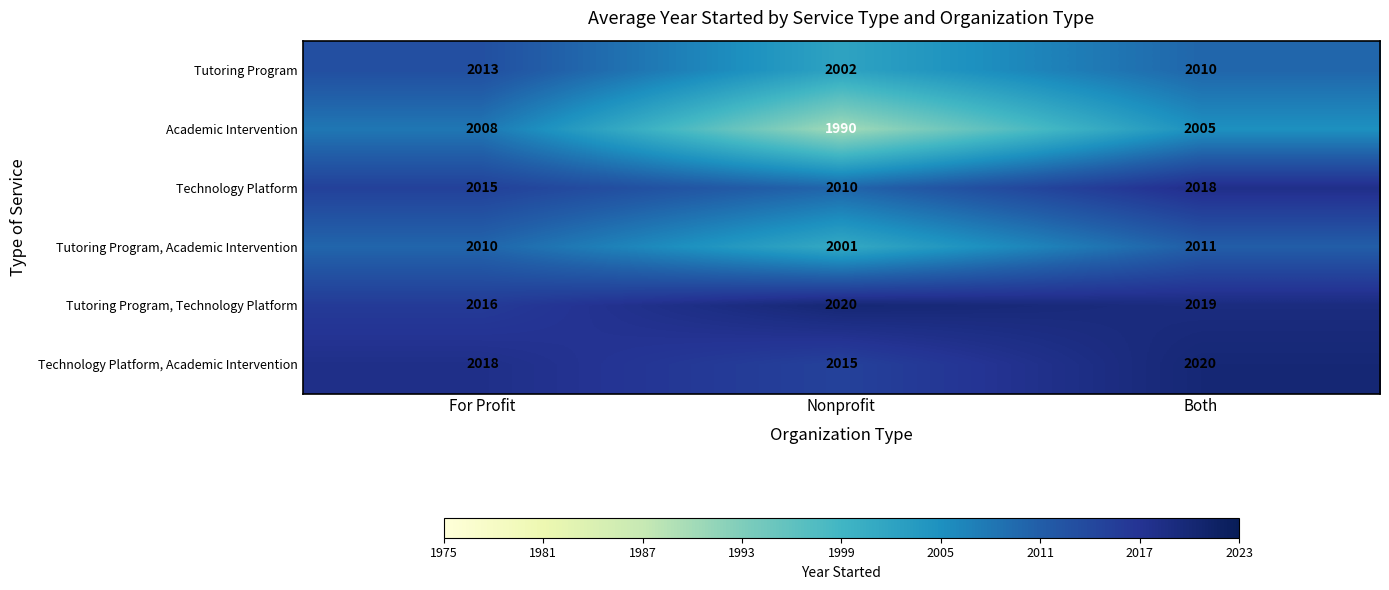

Which series has the largest range (max minus min)?

Academic Intervention